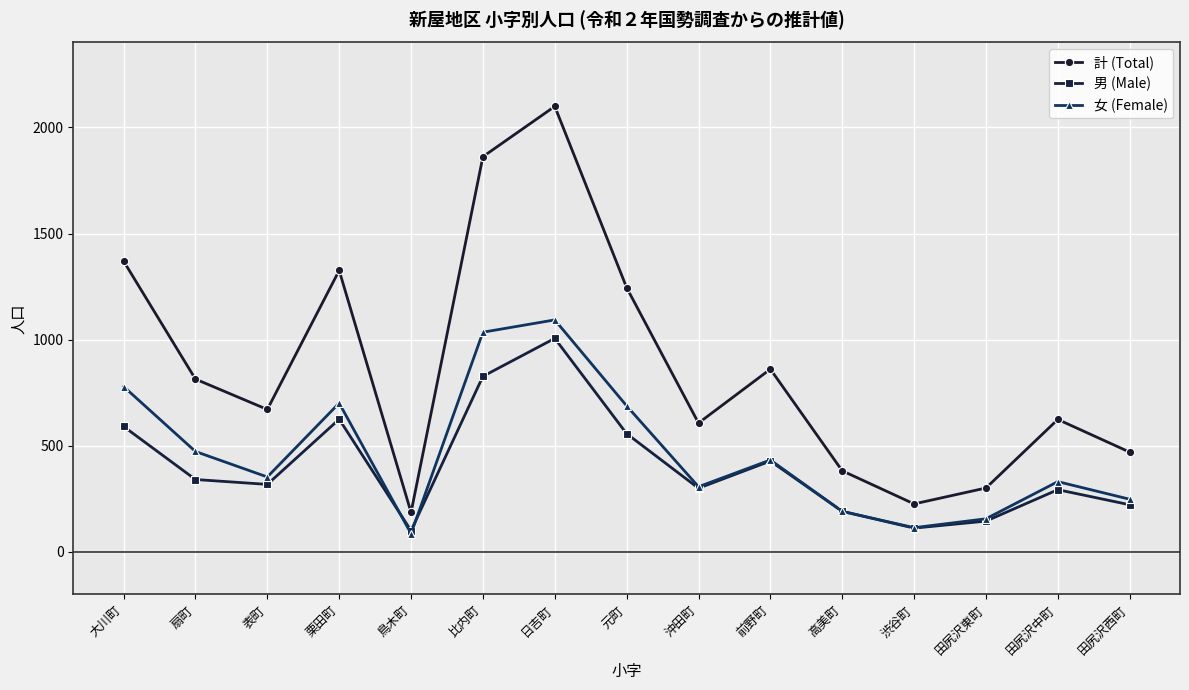

What is the difference between the second highest and second lowest values in the 計 (Total) series?

1636